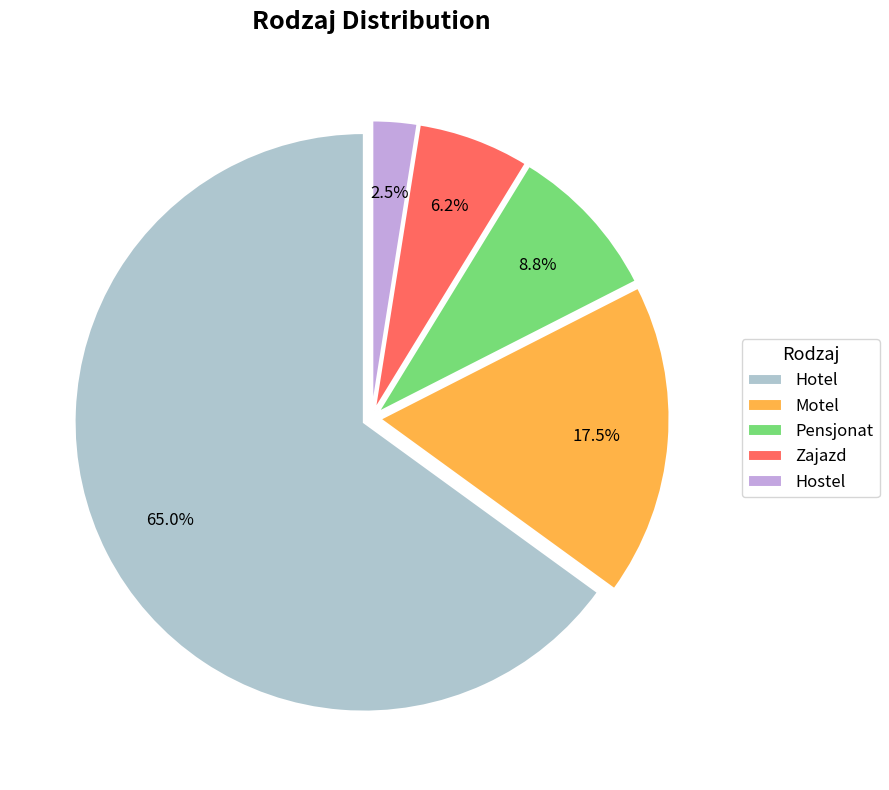

Count the number of slices in the pie.

5